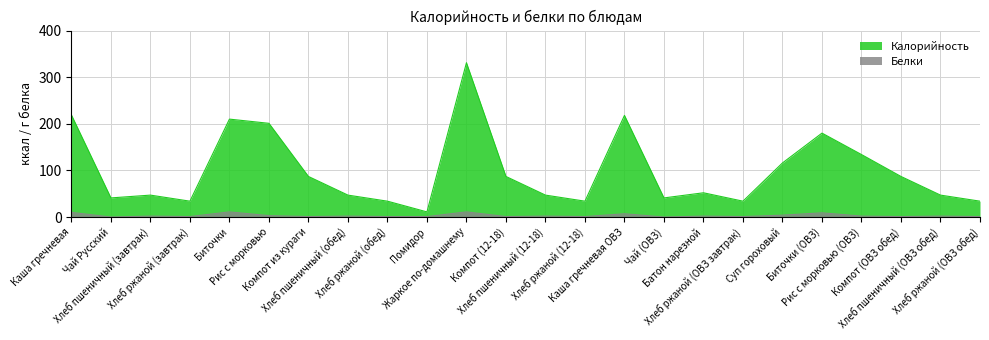

What is the difference between the highest and lowest values at Хлеб пшеничный (ОВЗ обед)?

45